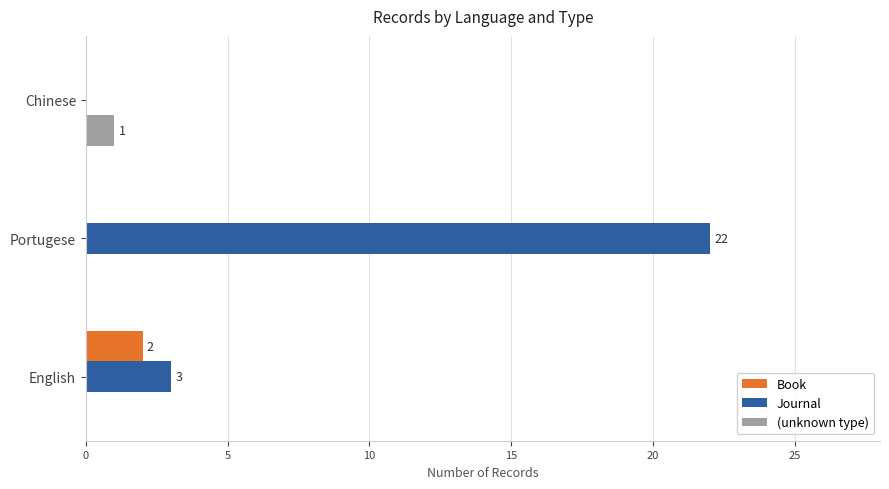

Where is Journal nearest to the value 11?

English